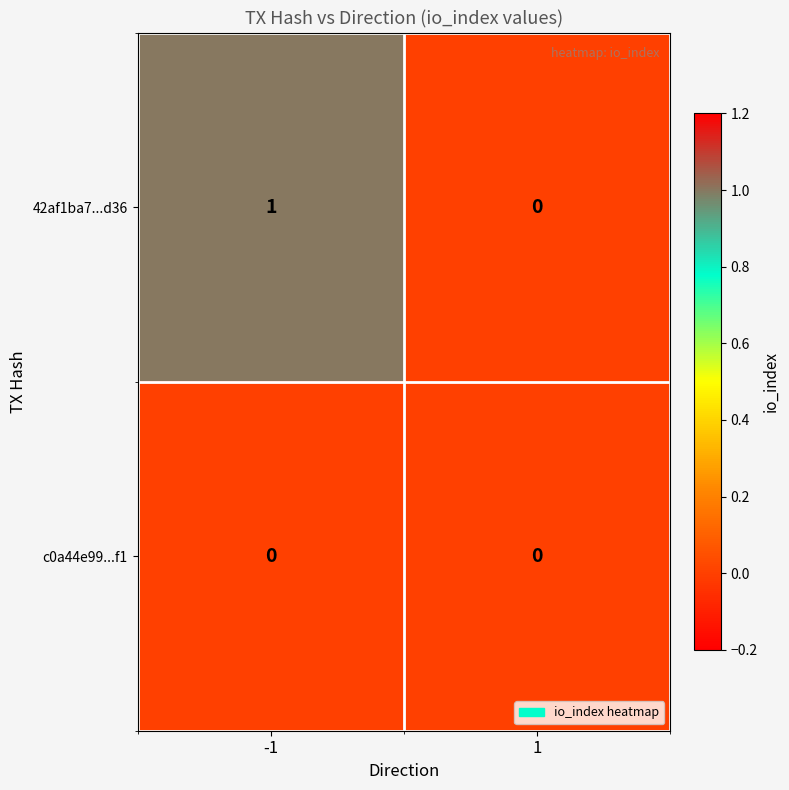

How many categories are shown in the chart?

2